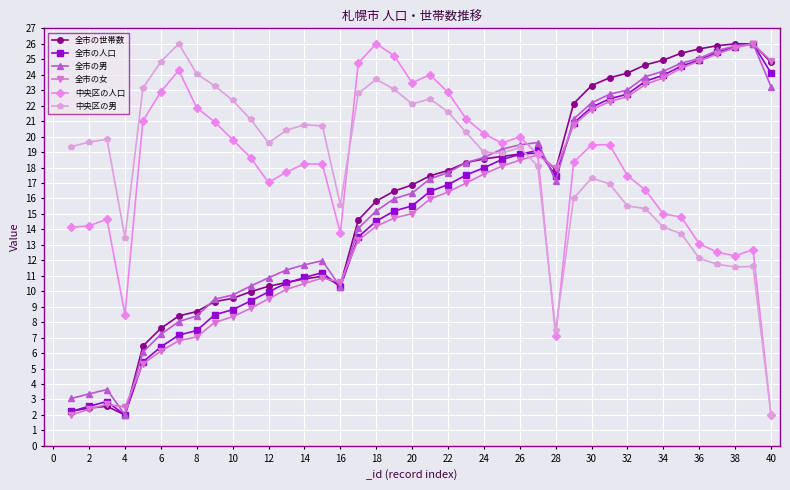

True or false: 全市の世帯数 has more than 0 points higher than both neighbors.

True